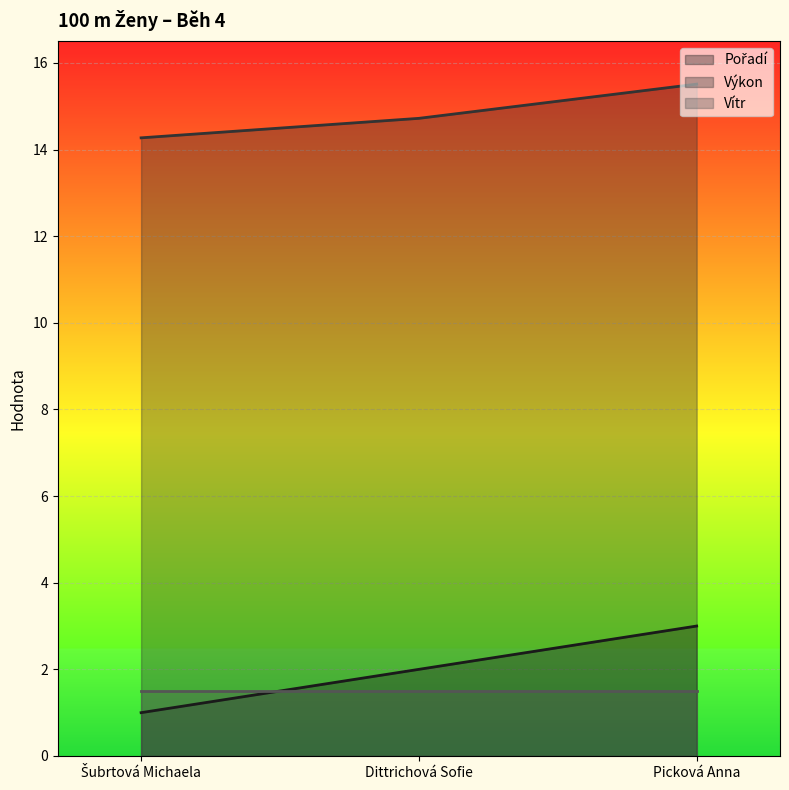

Is it true that Pořadí equals 3.0 at Picková Anna?

True